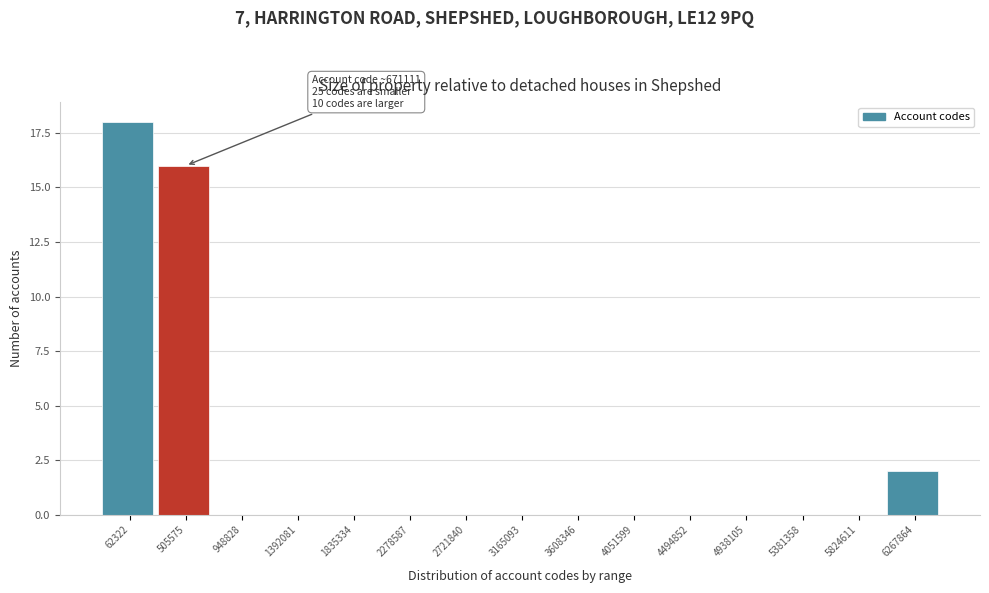

Reading right to left, what are all the values shown in this chart?

6267864=2	5824611=0	5381358=0	4938105=0	4494852=0	4051599=0	3608346=0	3165093=0	2721840=0	2278587=0	1835334=0	1392081=0	948828=0	505575=16	62322=18